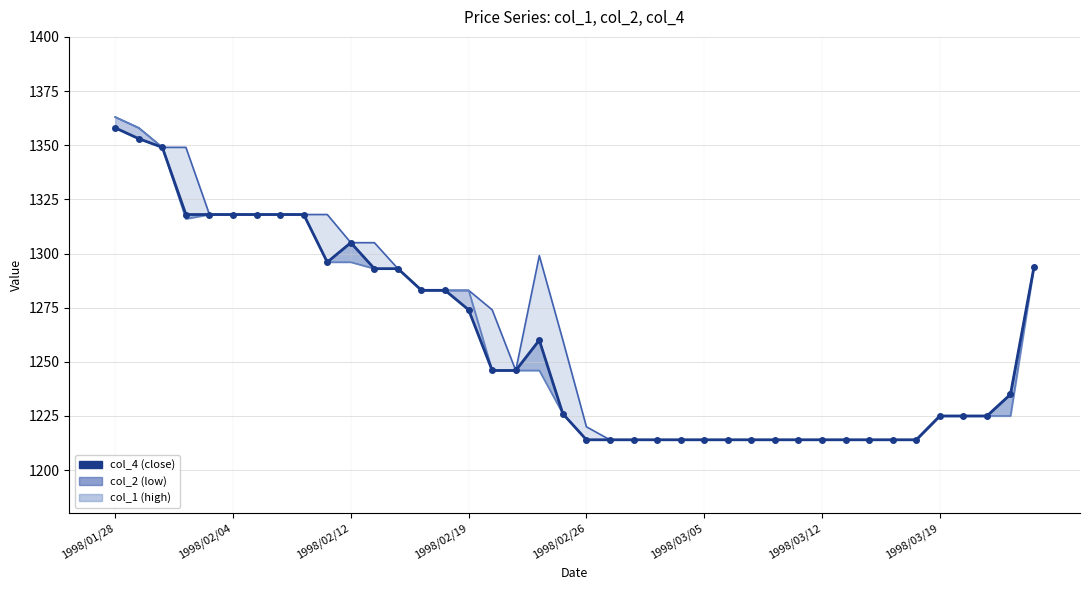

Rank the series by their maximum value, from highest to lowest.

col_1 line, col_2 line, col_4